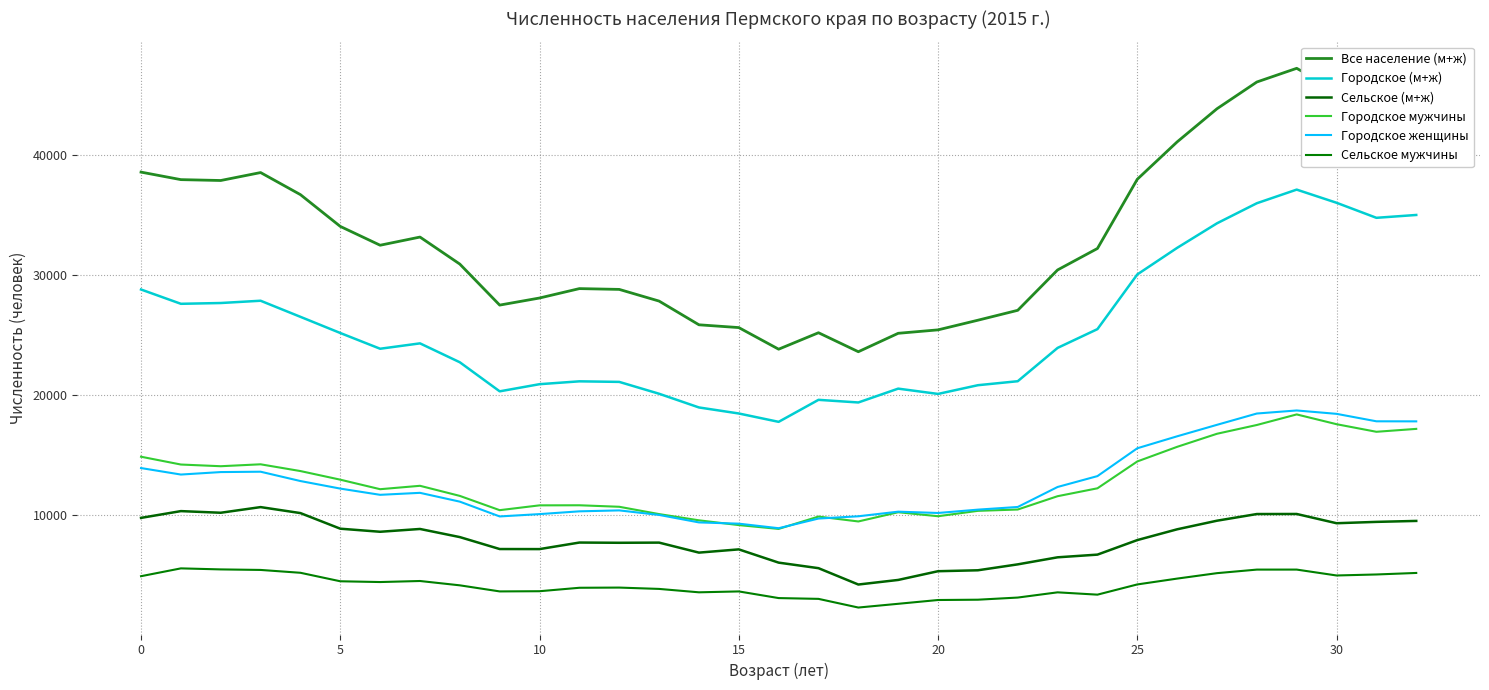

True or false: Городское (м+ж) and Сельское мужчины cross at least once.

False